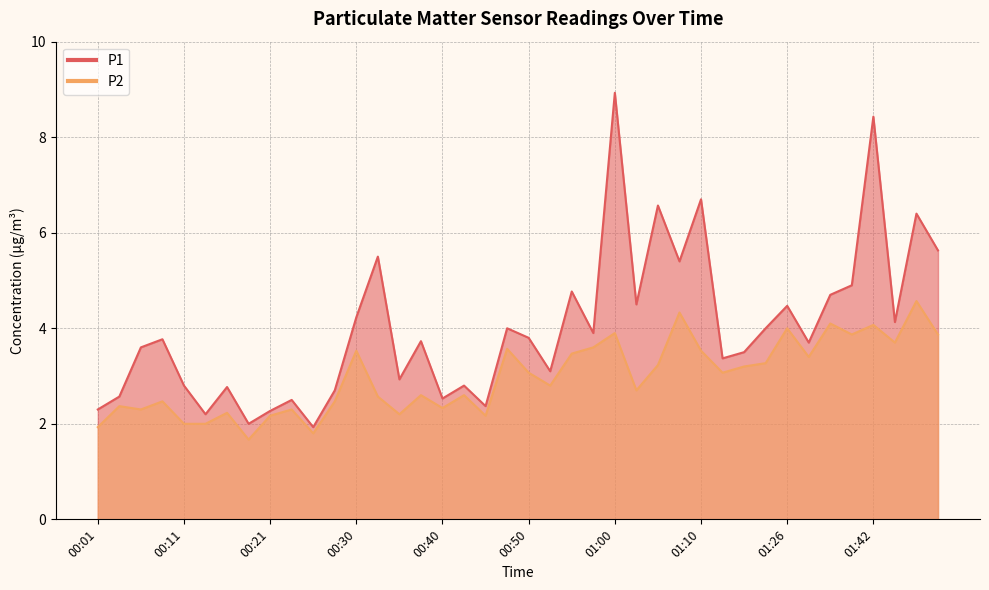

Where is the first local maximum for P2?

00:04